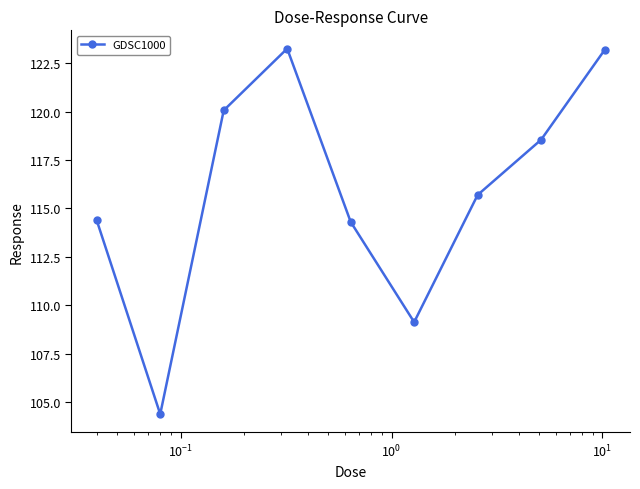

Count the number of values greater than 115.

5